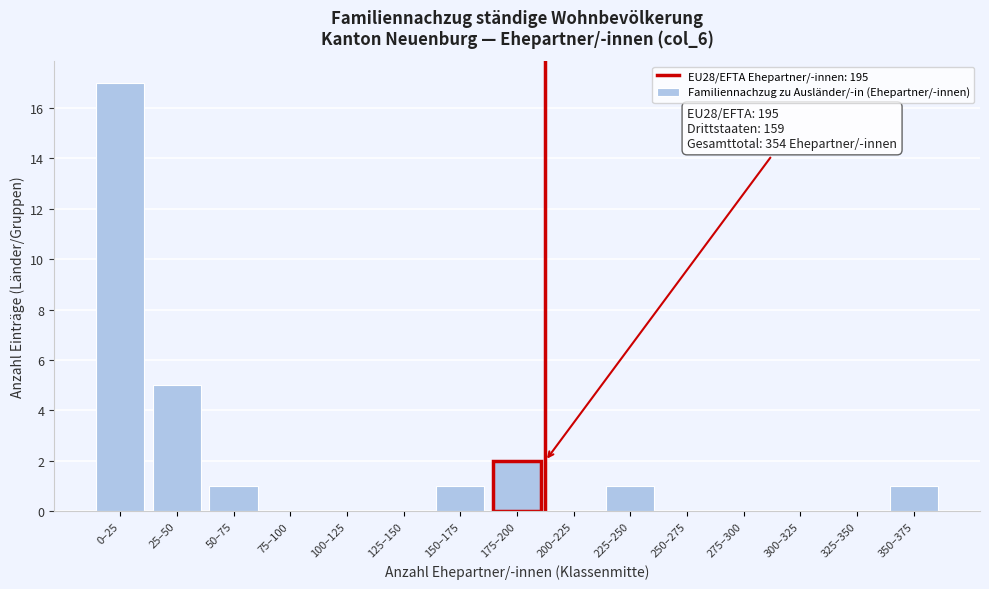

Reading left to right, extract all data points from this chart.

0–25=17	25–50=5	50–75=1	75–100=0	100–125=0	125–150=0	150–175=1	175–200=2	200–225=0	225–250=1	250–275=0	275–300=0	300–325=0	325–350=0	350–375=1